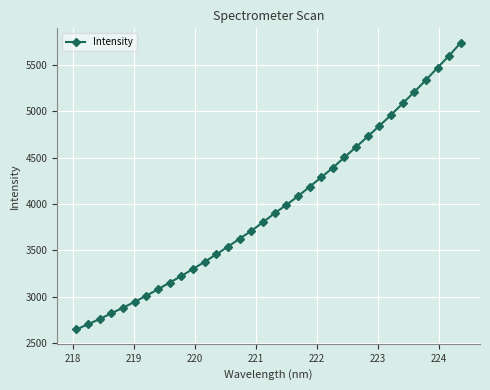

What is the sum of all values?

134977.2